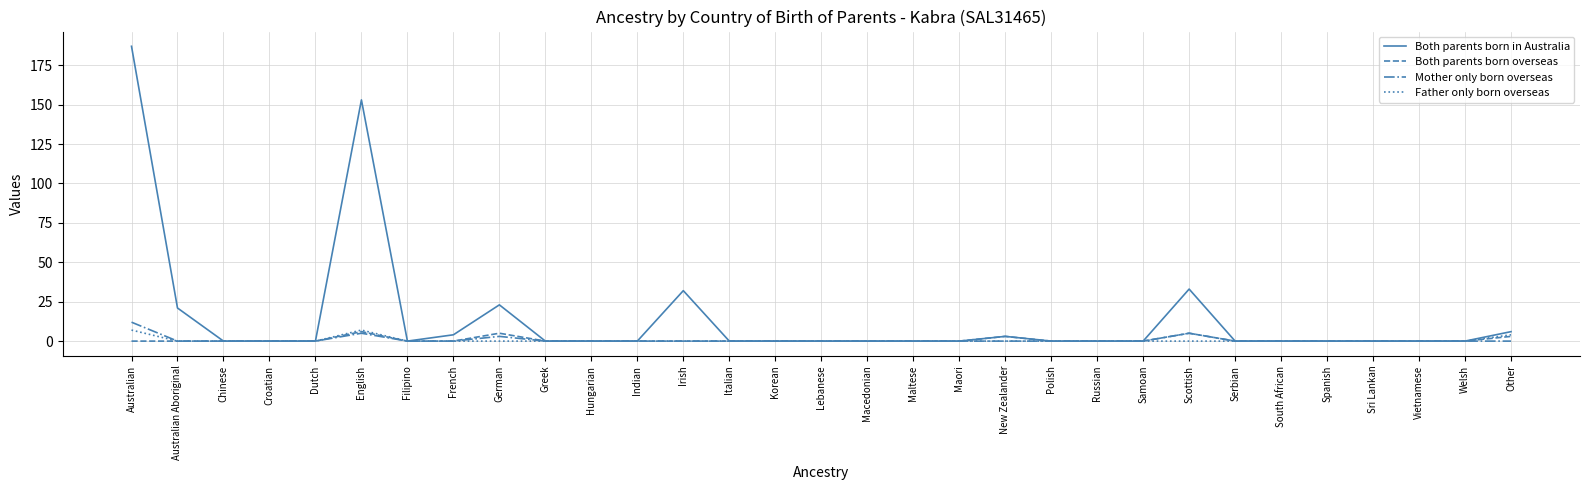

Which category has the highest value in the Mother only born overseas series?

Australian